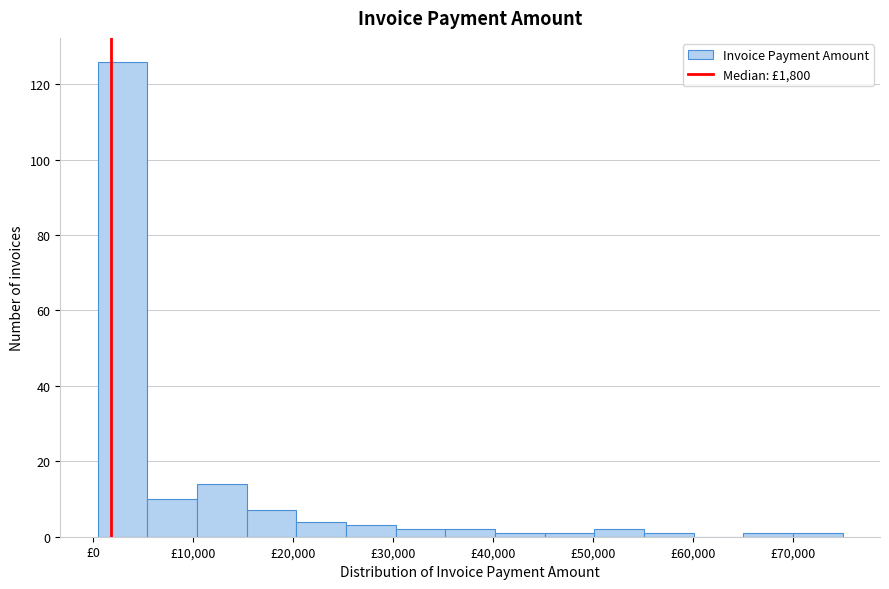

Which range on the x-axis has the tallest bar?

0 to 5000